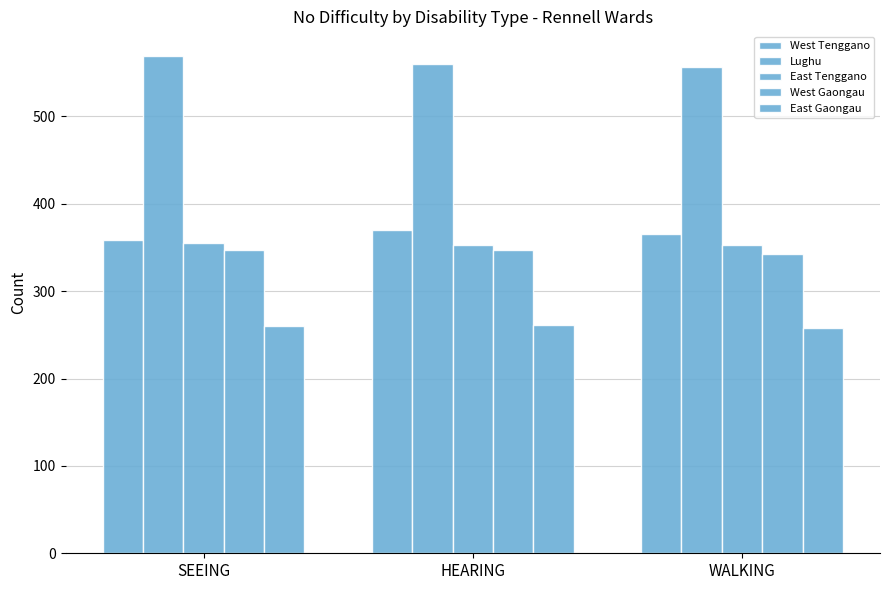

What is the value of the West Gaongau bar at the 1st from the left?

347